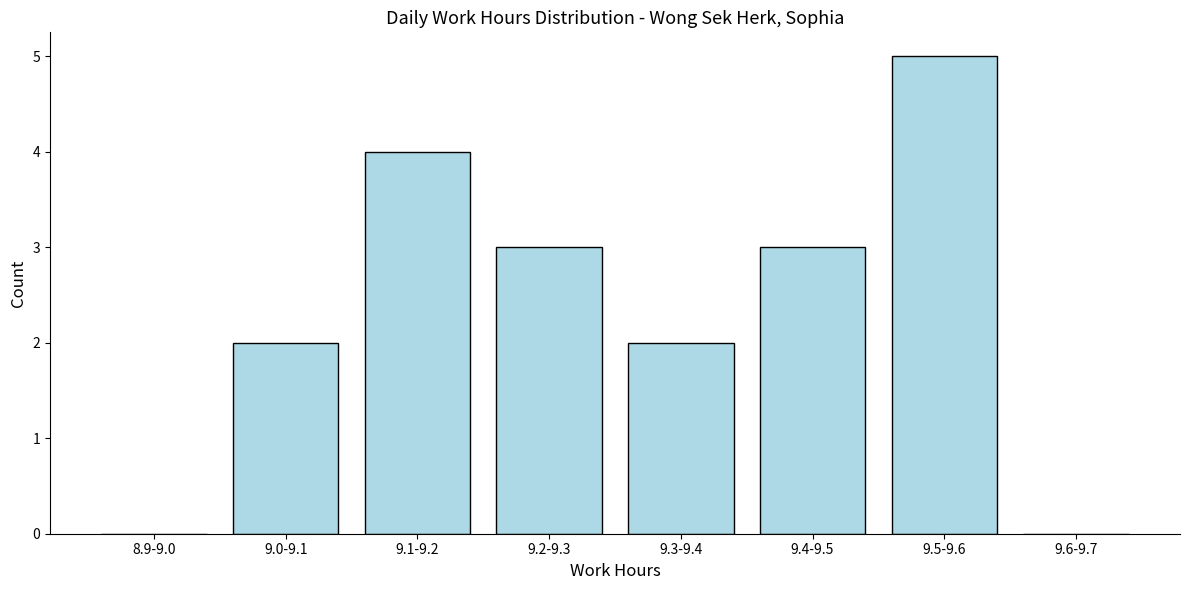

Reading left to right, list all the values displayed in this chart.

8.9-9.0=0	9.0-9.1=2	9.1-9.2=4	9.2-9.3=3	9.3-9.4=2	9.4-9.5=3	9.5-9.6=5	9.6-9.7=0